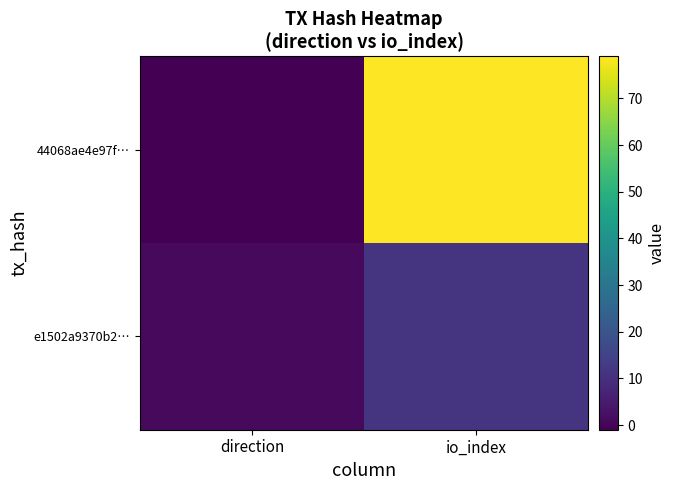

Reading left to right, extract all data points from this chart.

44068ae4e97f…: direction=-1	io_index=79
e1502a9370b2…: direction=1	io_index=11